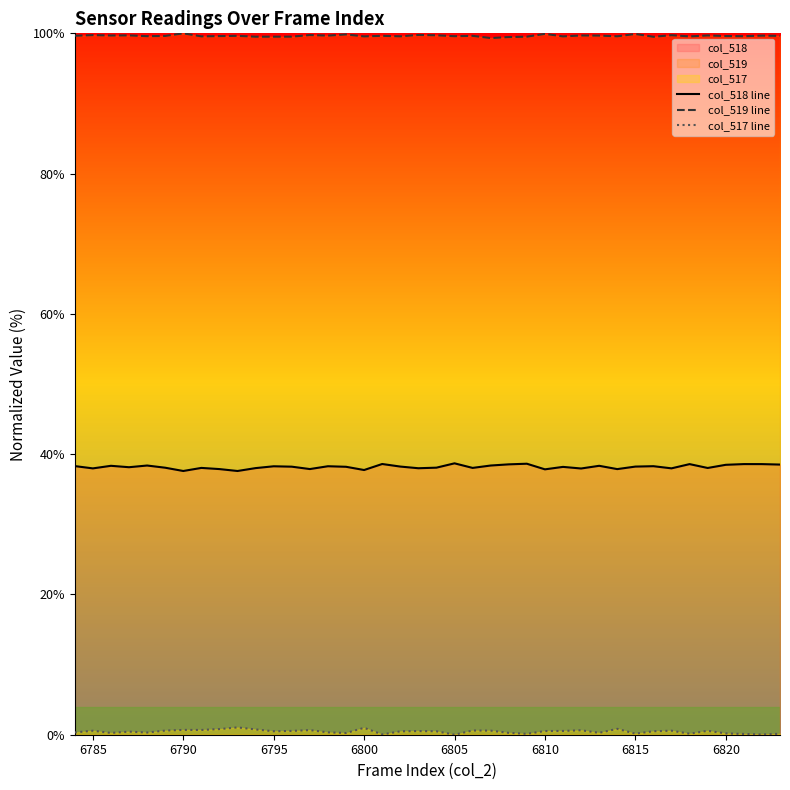

What is the difference between the maximum and minimum values in the col_518 line series?

1.1